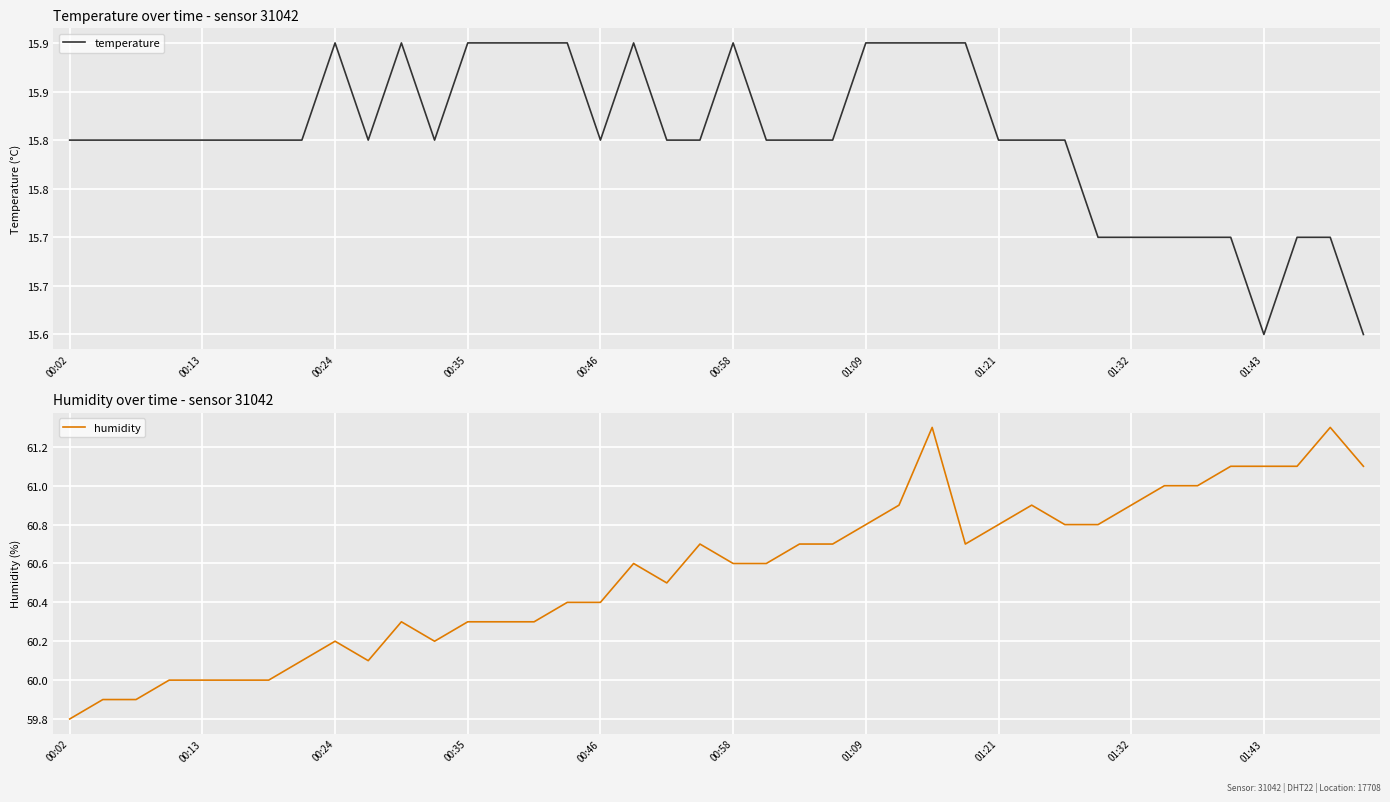

What is the maximum value for humidity?

61.3